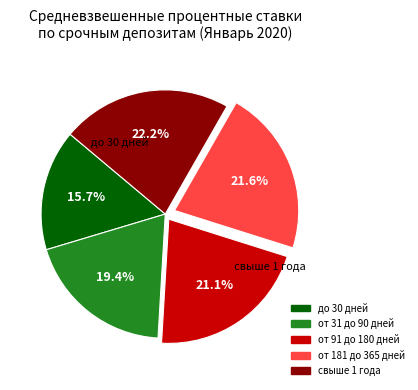

Which has a higher value, от 31 до 90 дней or свыше 1 года?

свыше 1 года